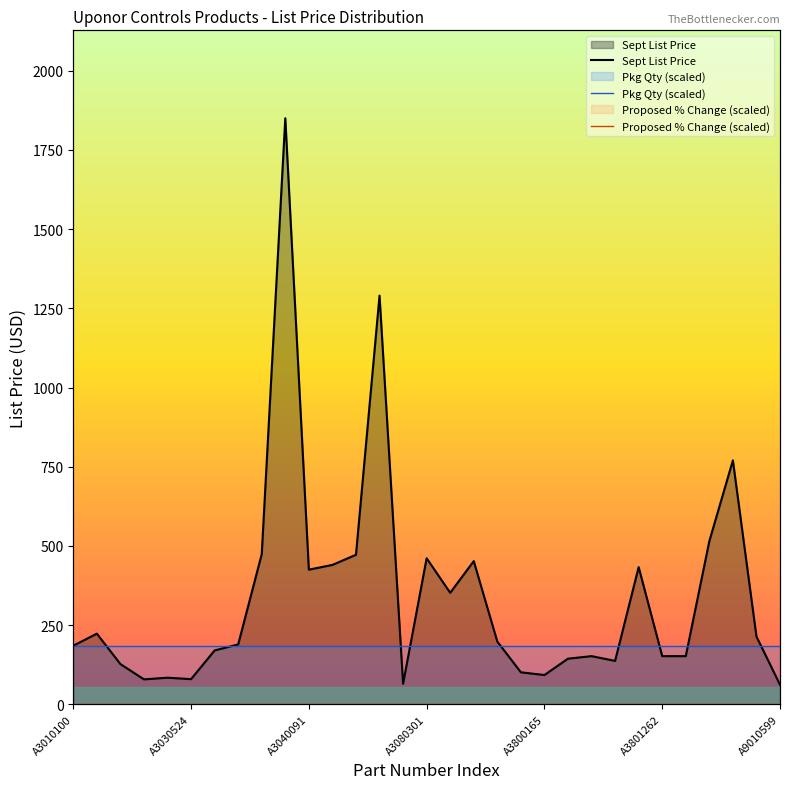

How many interior local peaks does the Sept List Price series have?

9